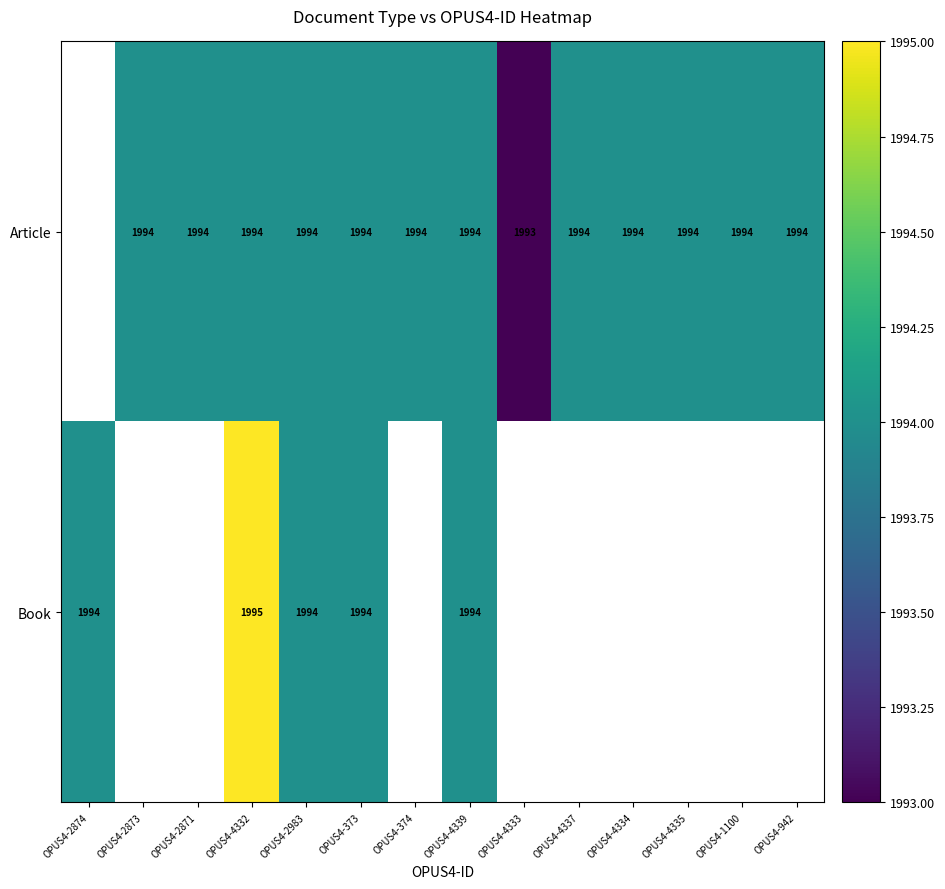

Which series changed the most between OPUS4-4332 and OPUS4-2983?

Book